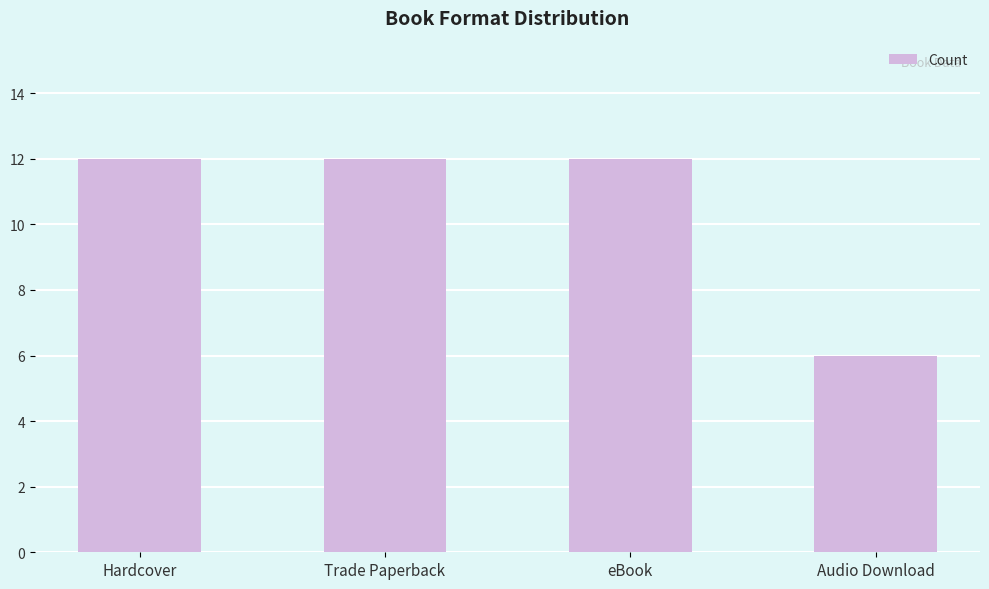

Is it true that the value at Hardcover is 17?

False